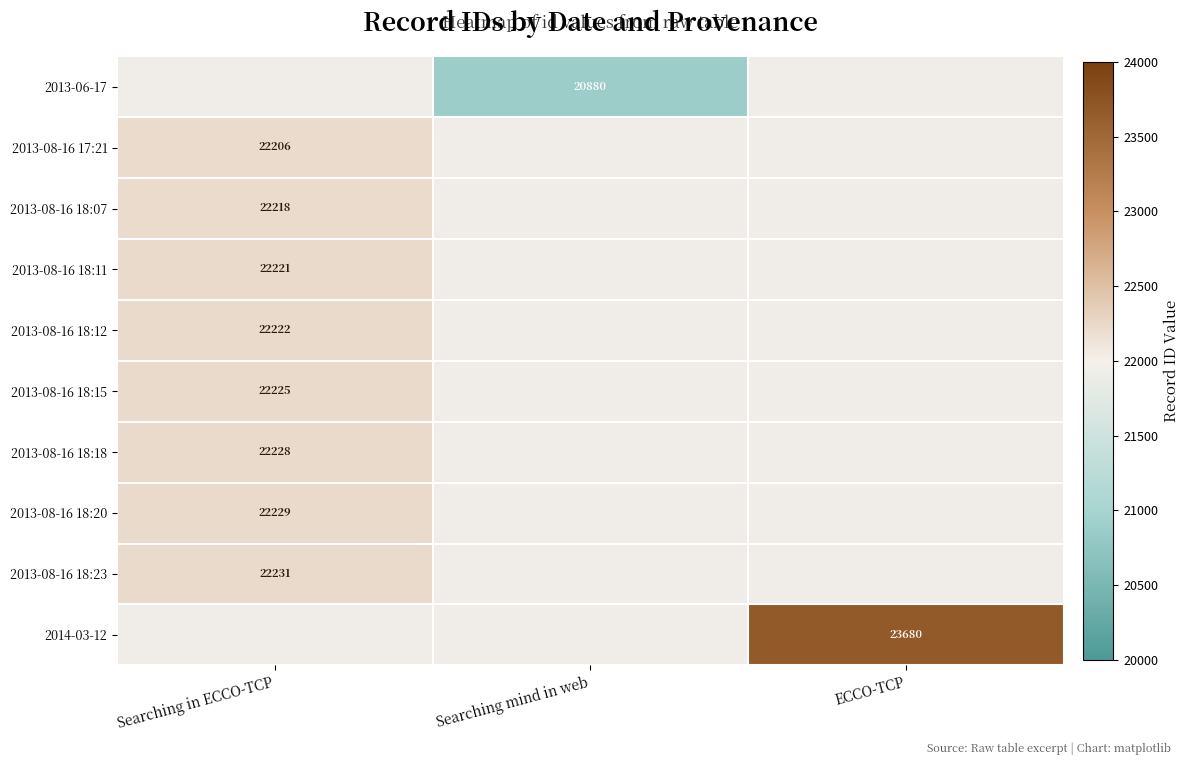

The value of 2013-08-16 18:18 at Searching in ECCO-TCP is 22228. True or false?

True